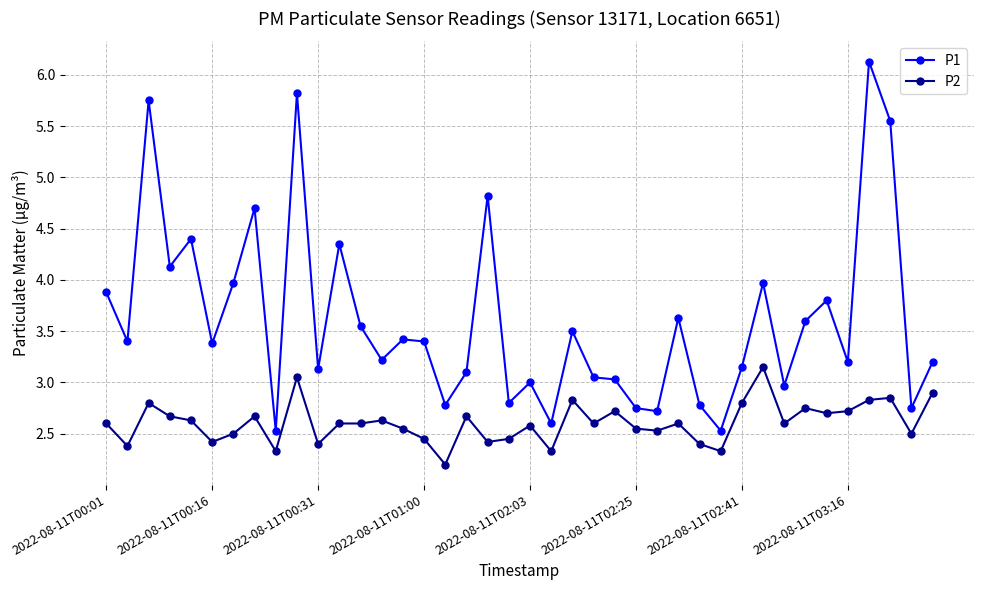

What is the minimum value for P2?

2.2